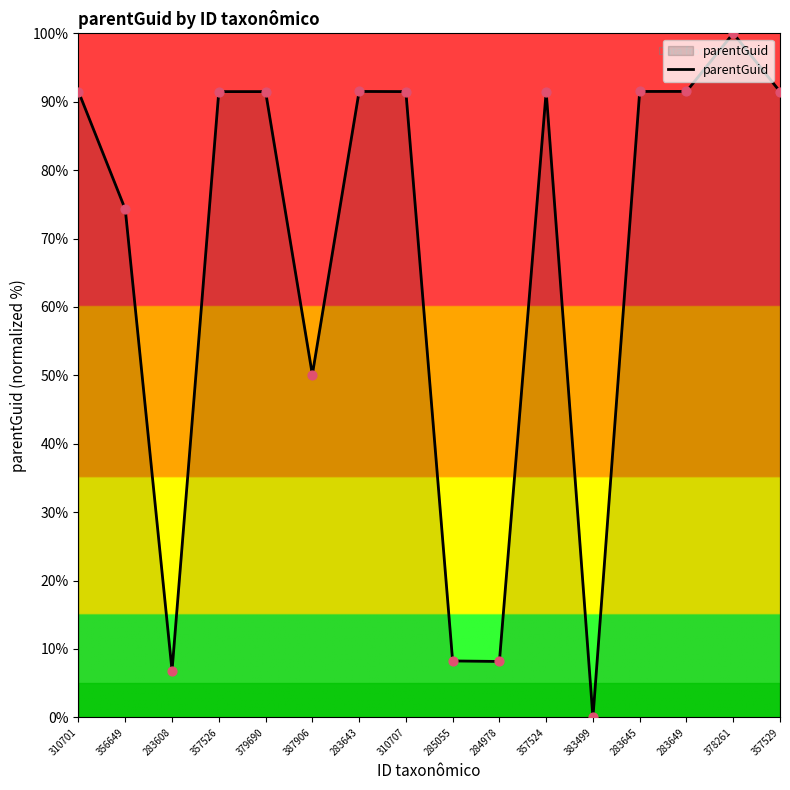

What is the change in value from 283608 to 378261?

+93.2